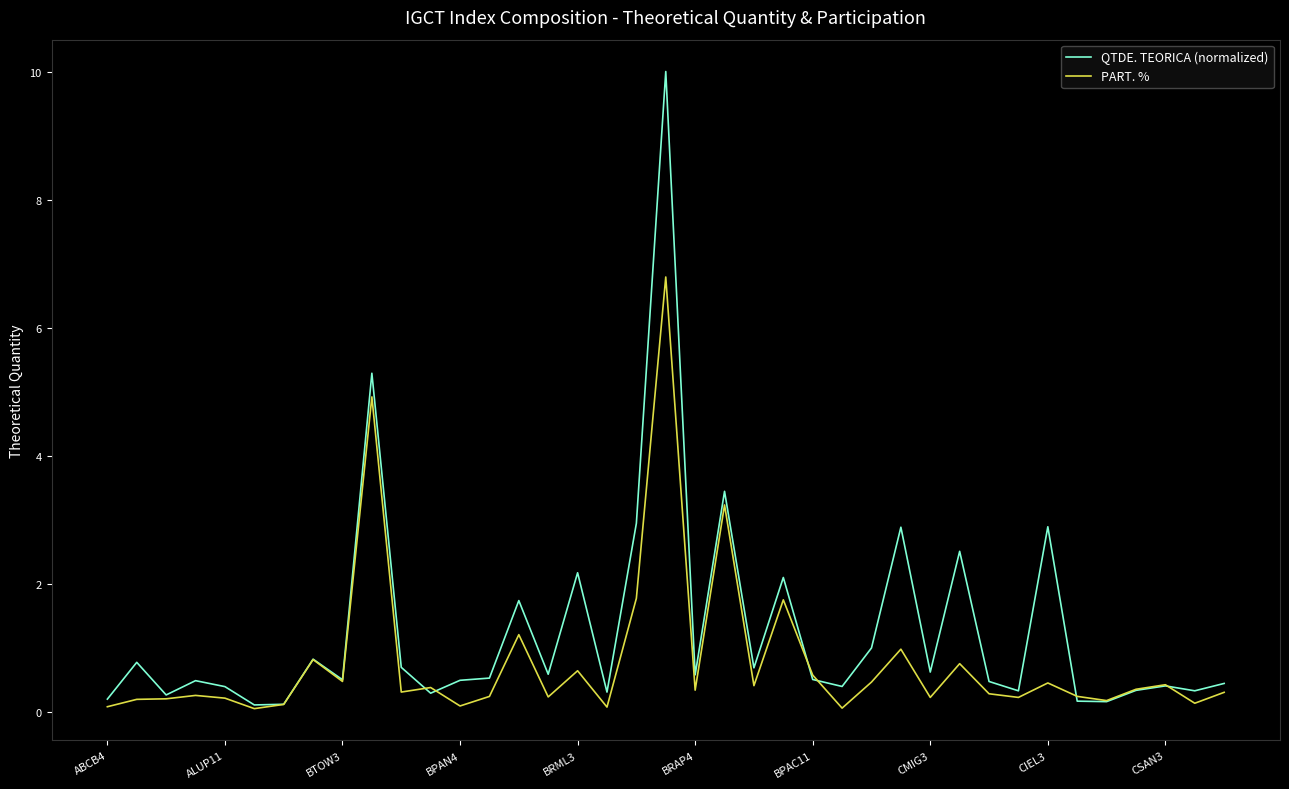

What is the greatest value displayed?

10.0